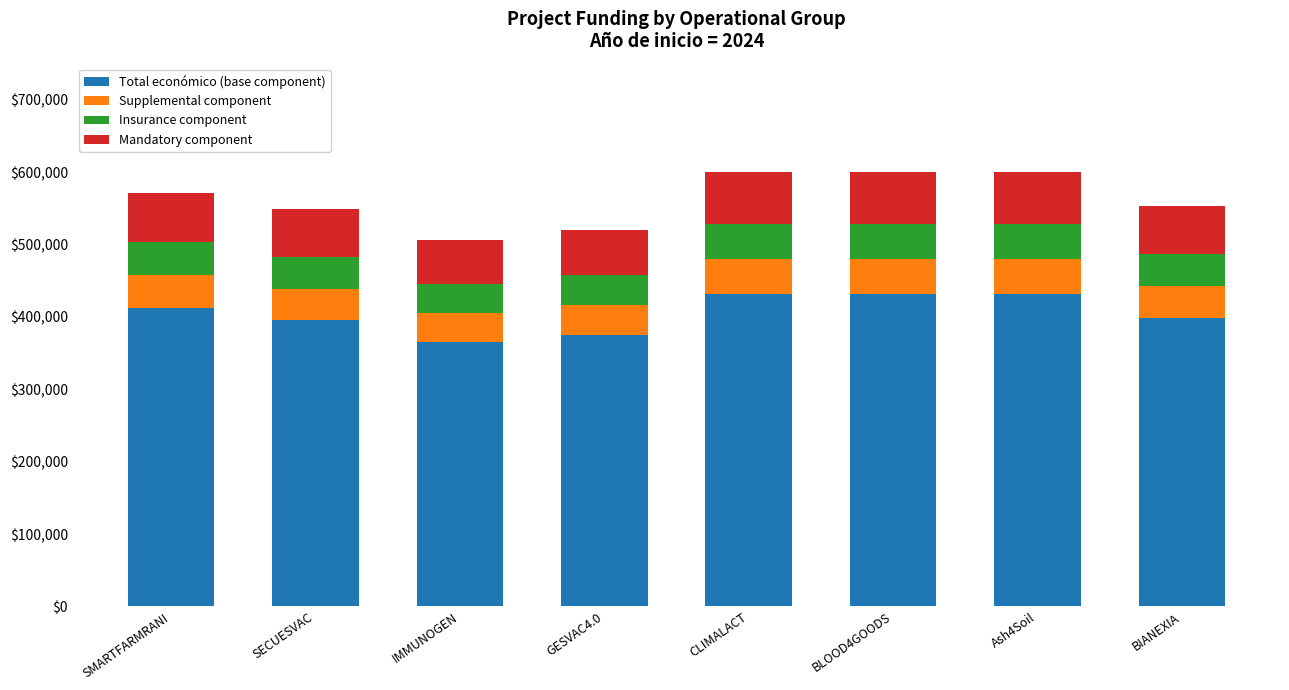

Is it true that Total económico (base component) equals 705476 at SECUESVAC?

False